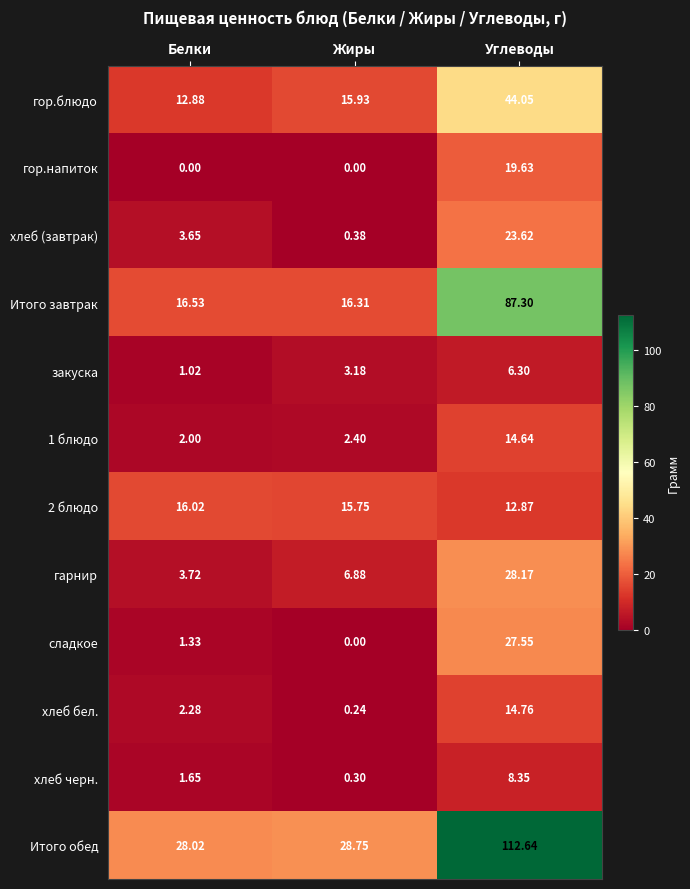

Rank the categories by 2 блюдо value from highest to lowest.

Белки, Жиры, Углеводы